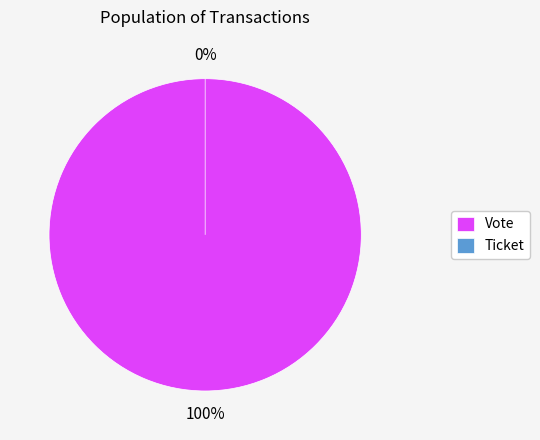

The Ticket slice represents 1% of the pie. True or false?

False